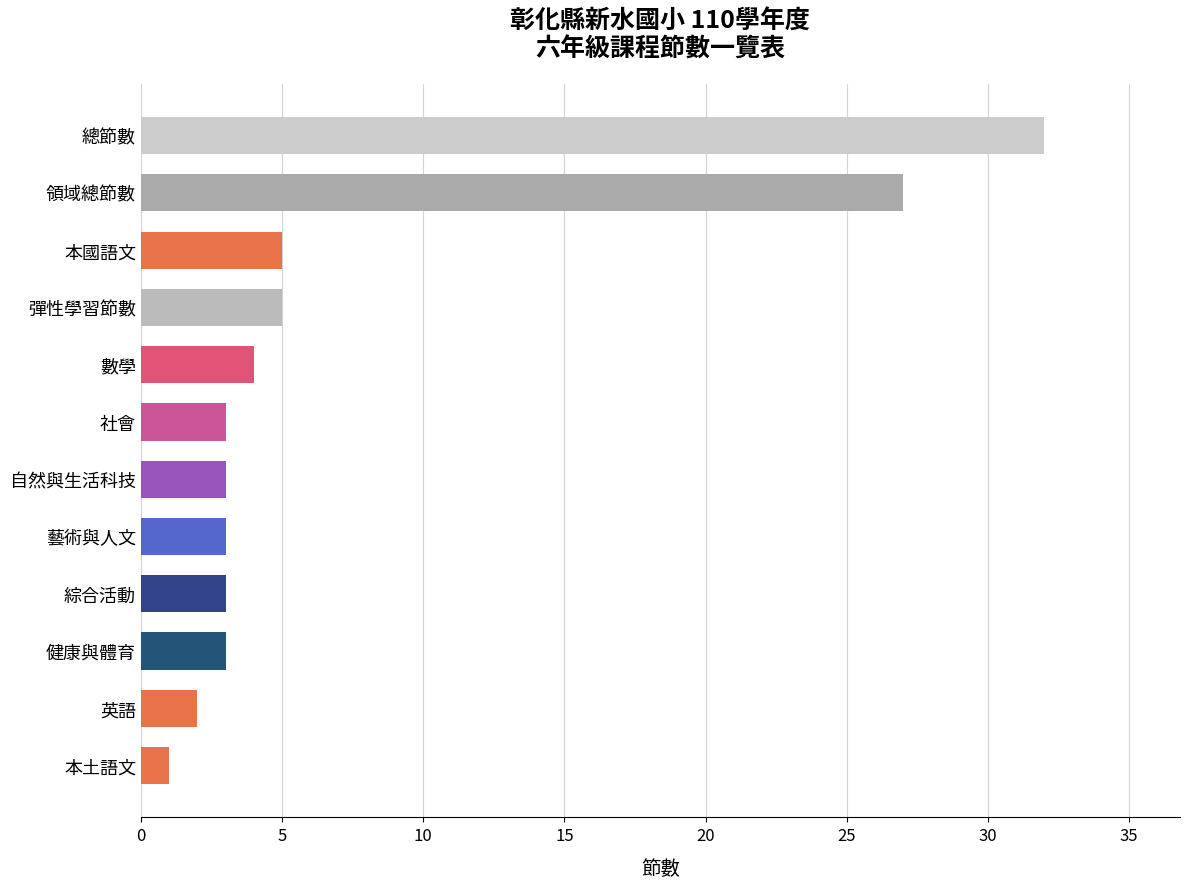

How many bars are there in total?

12